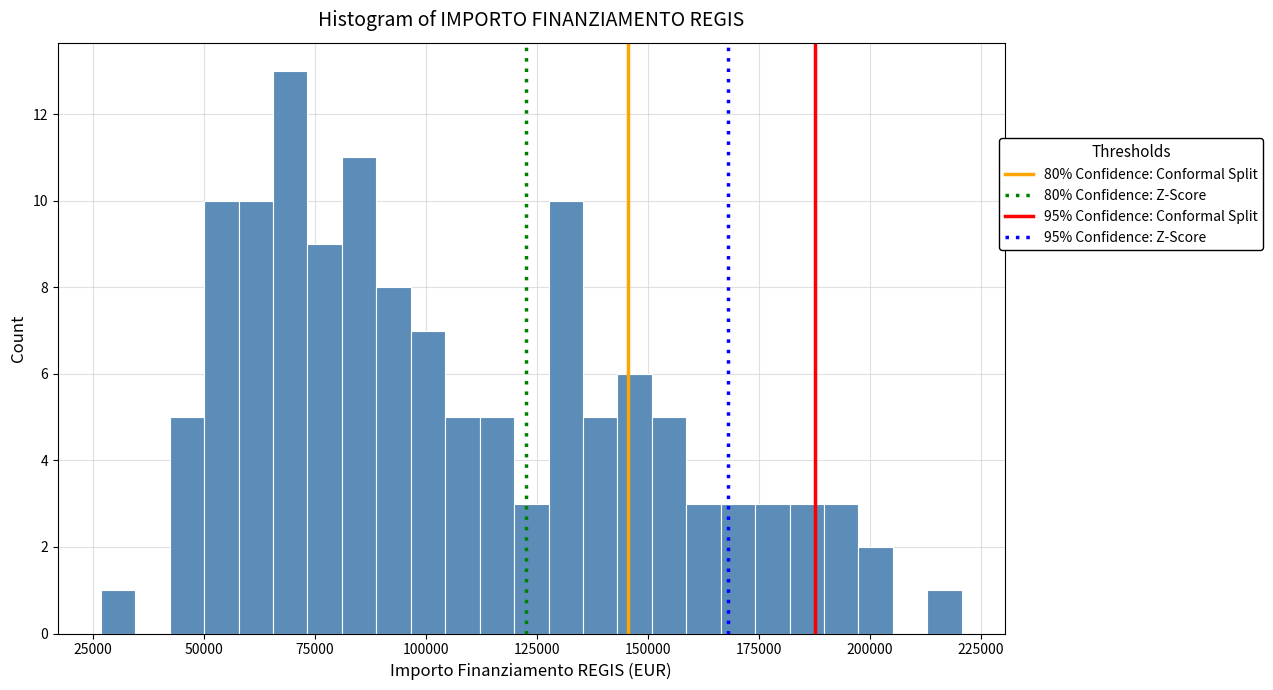

Around what value on the x-axis is the tallest bar? Give the approximate position of its centre, as read against the axis.

70000